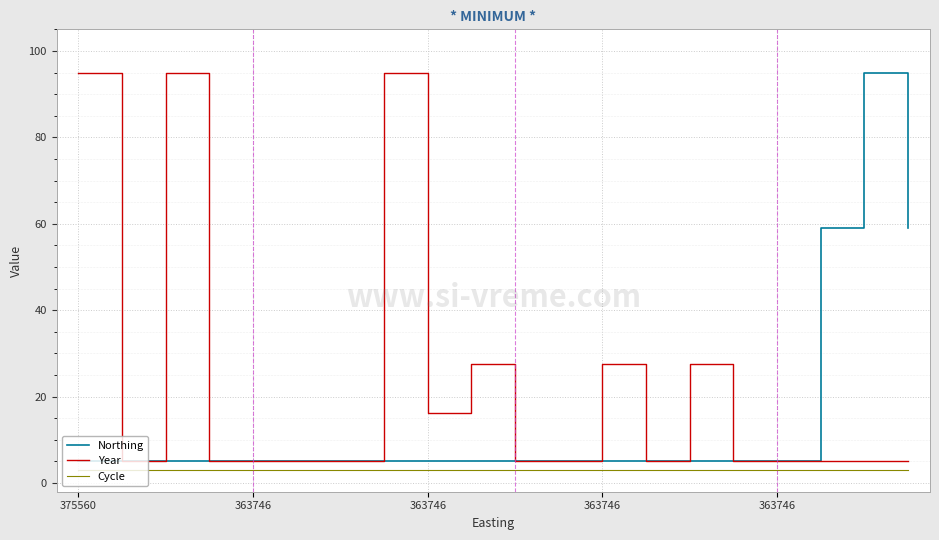

What is the minimum value shown in the chart?

3.0